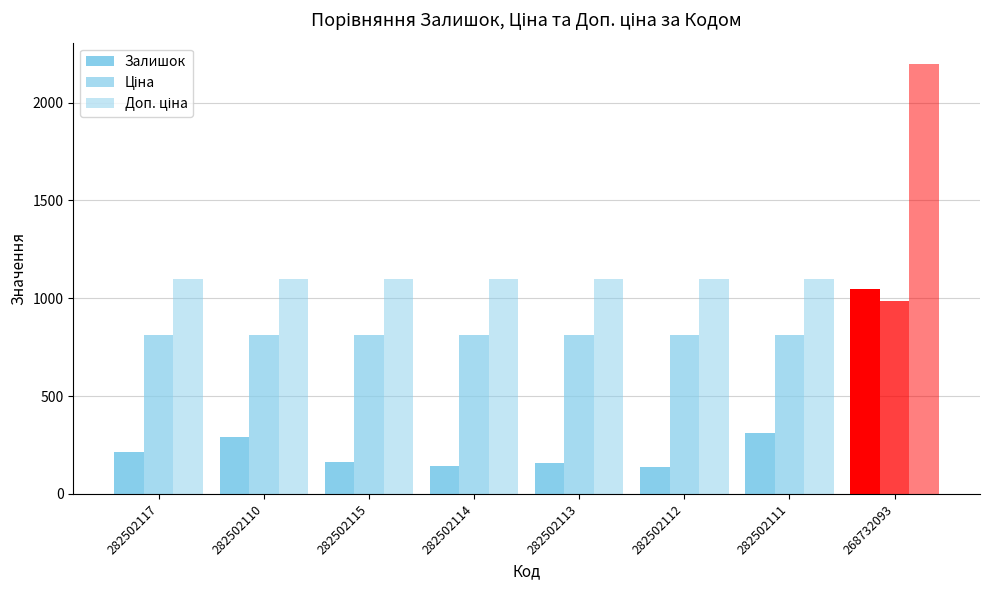

What is the total value across all series at 268732093?

4228.3